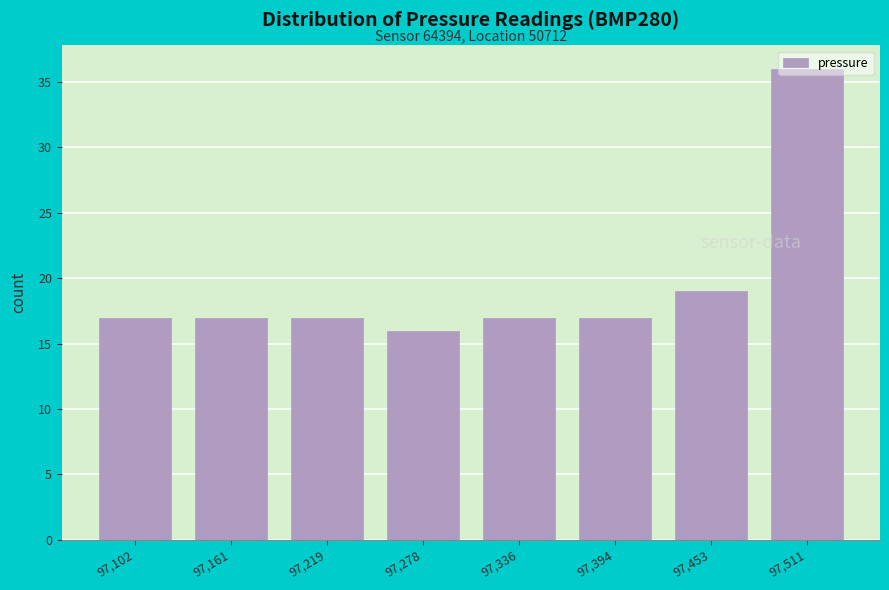

Over which range of the x-axis is the bar tallest?

97480 to 97540